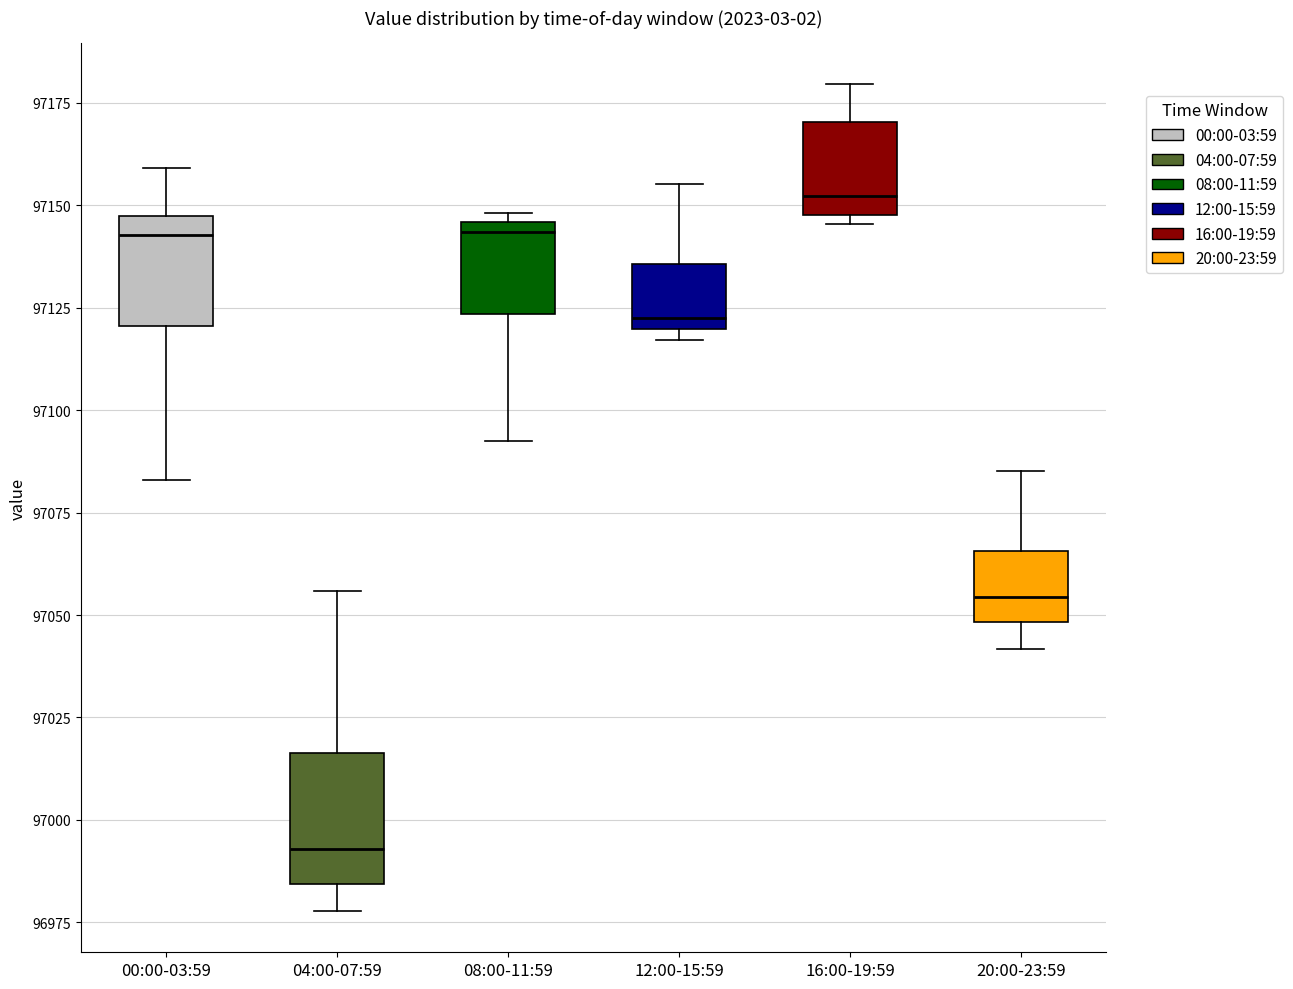

Which box's median line is the highest?

16:00-19:59